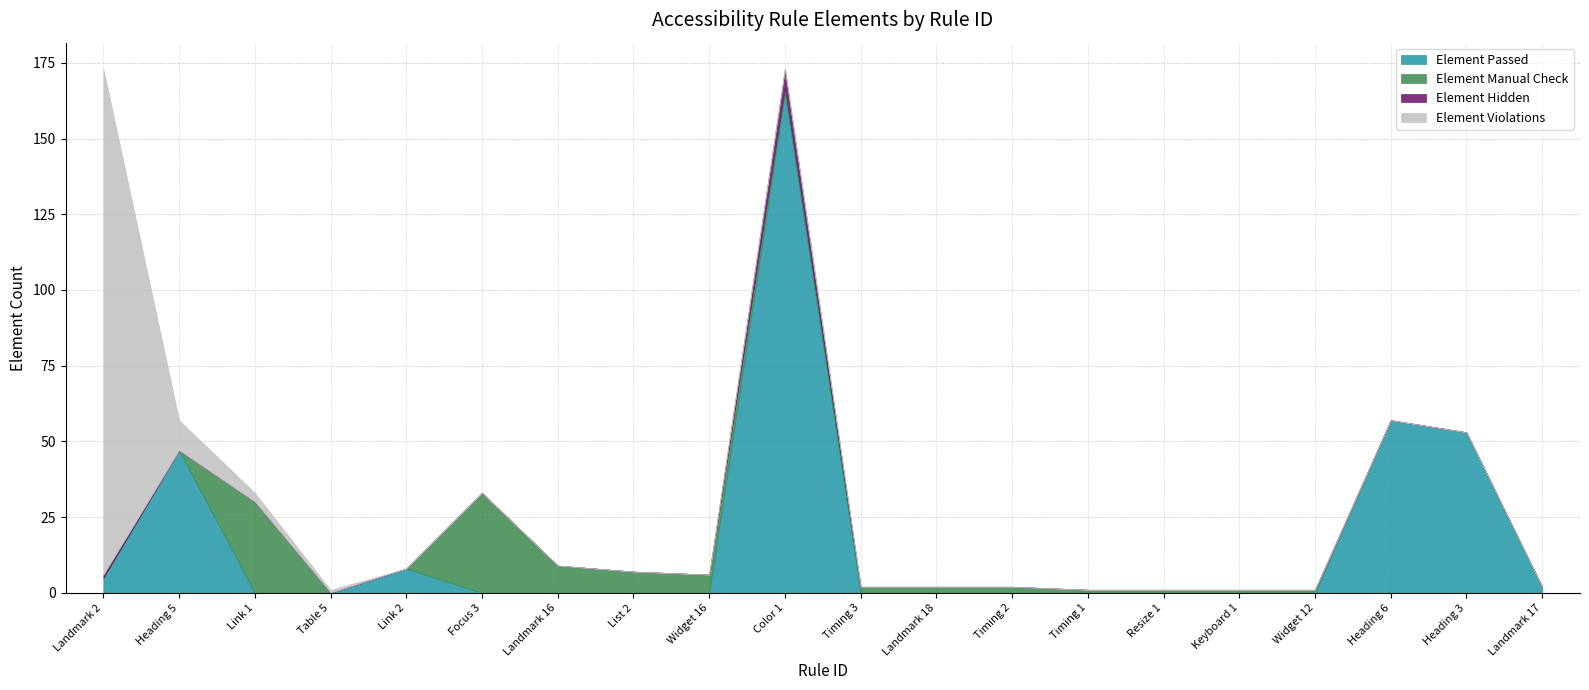

Between Resize 1 and Landmark 17, which series saw the biggest shift?

Element Passed